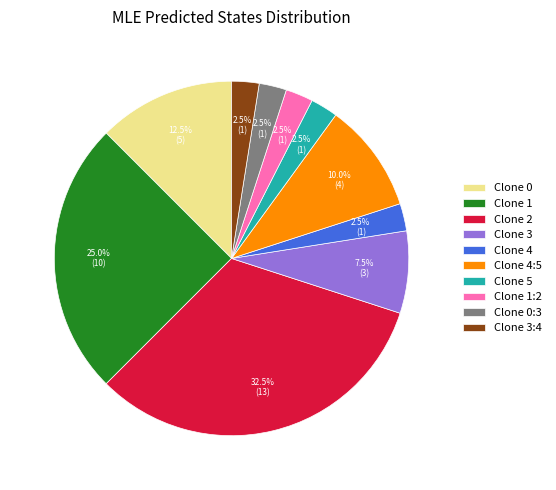

Is there any slice that represents more than half of the pie?

No